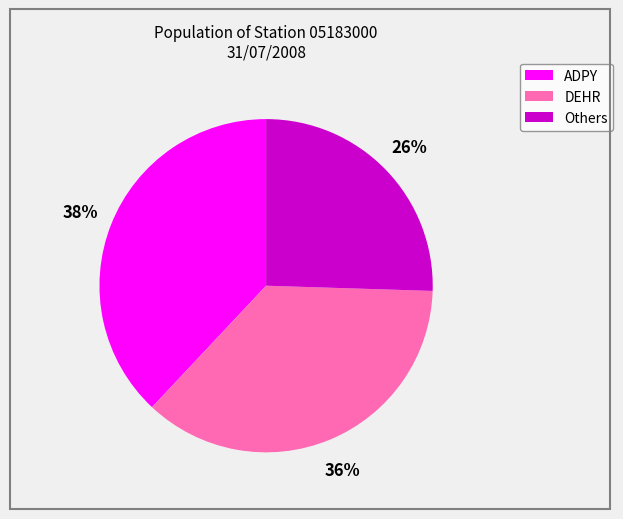

To the nearest percent, what is the difference between the largest and smallest slice percentages?

13%